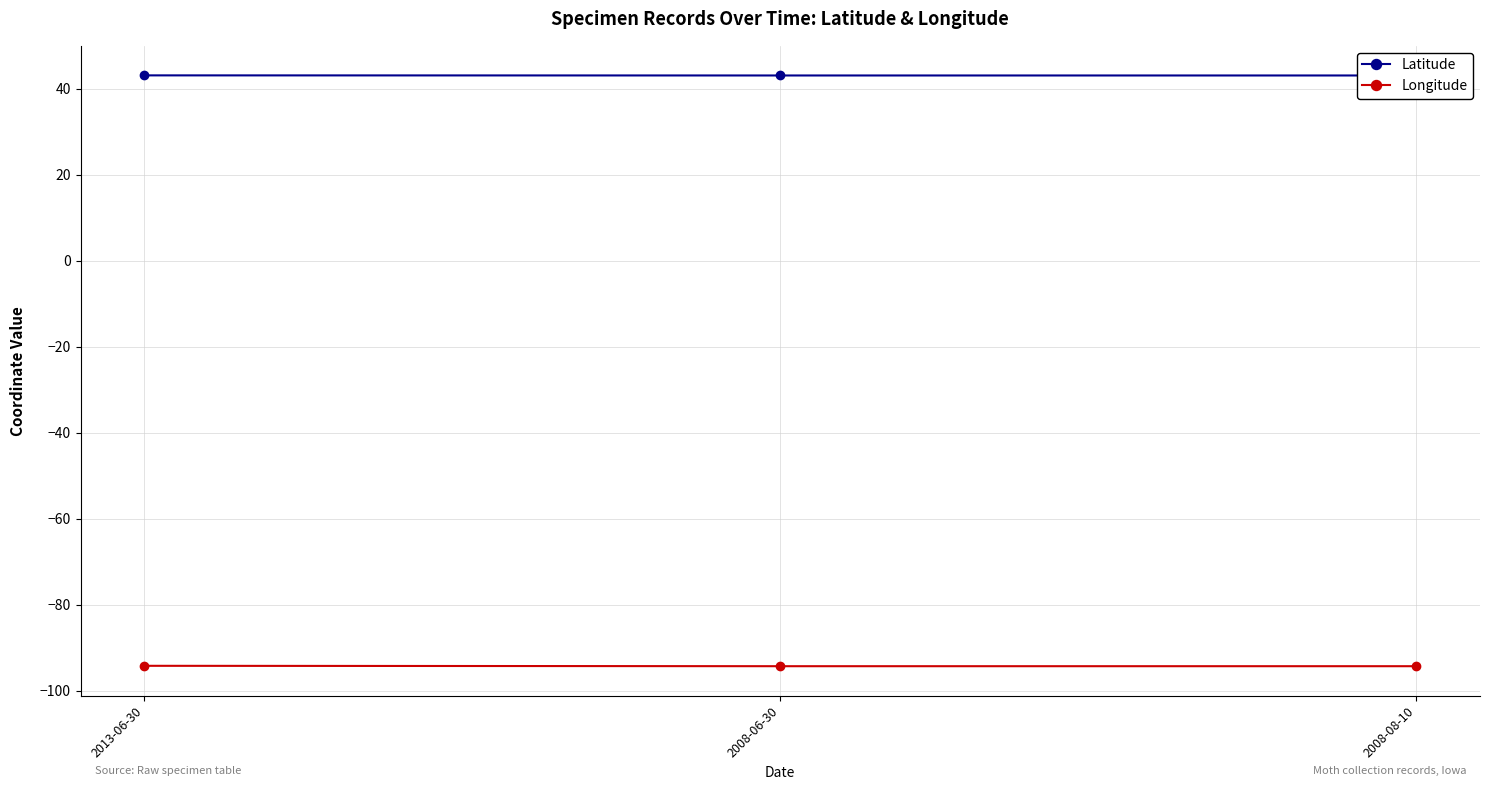

Rank the categories by Longitude value from lowest to highest.

2008-06-30, 2008-08-10, 2013-06-30